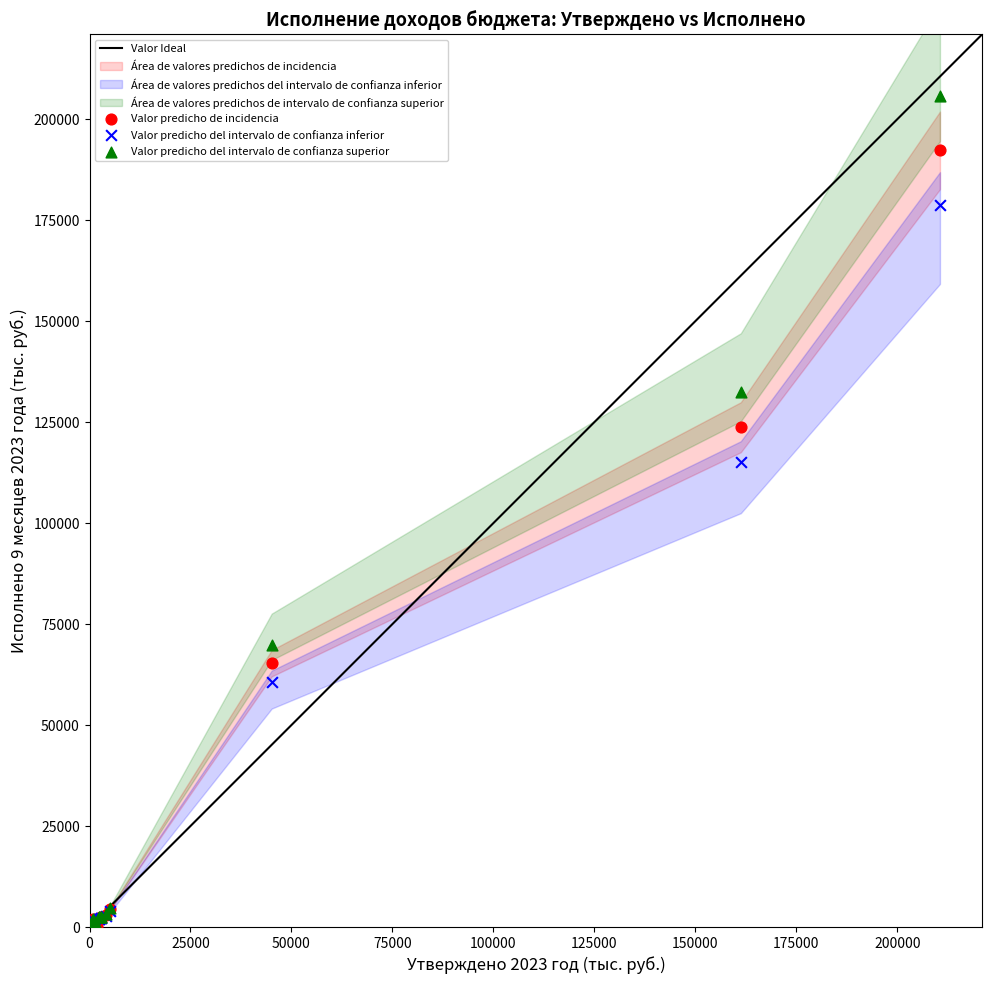

In the Valor predicho de incidencia series, what Y value is closest to 96138?

123729.1